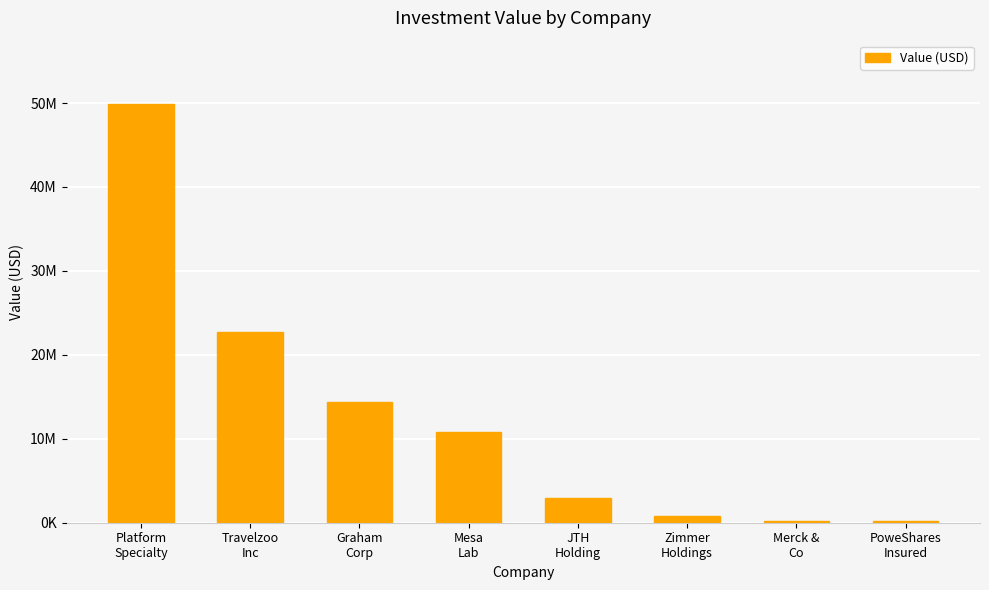

How many categories are shown in the chart?

8